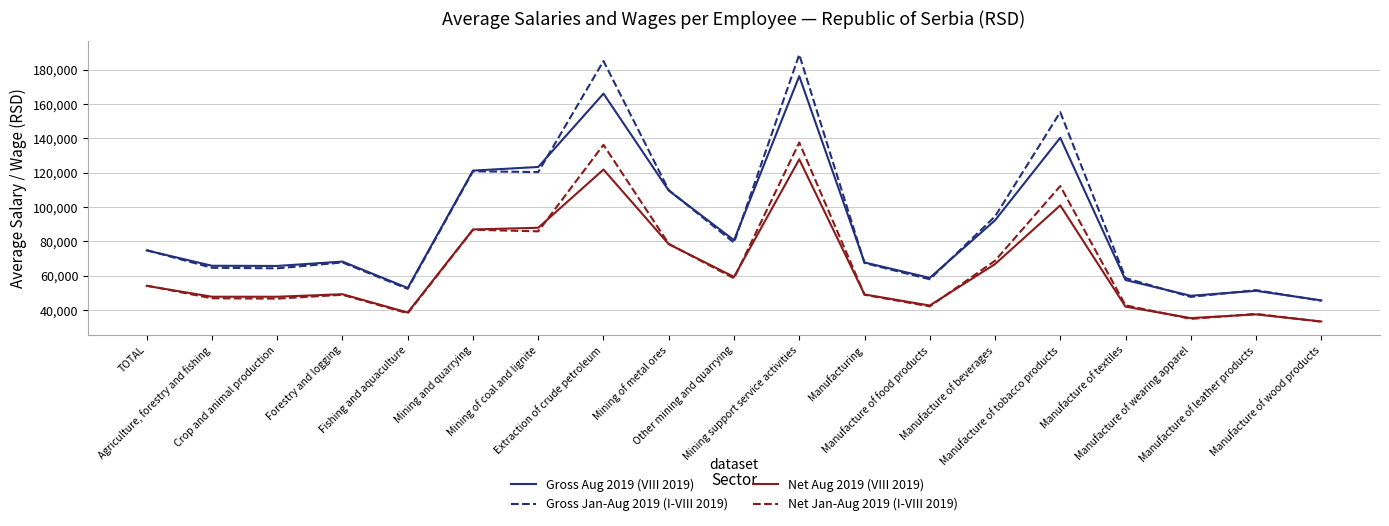

The Gross Aug 2019 (VIII 2019) series shows 39614 at Manufacturing. True or false?

False